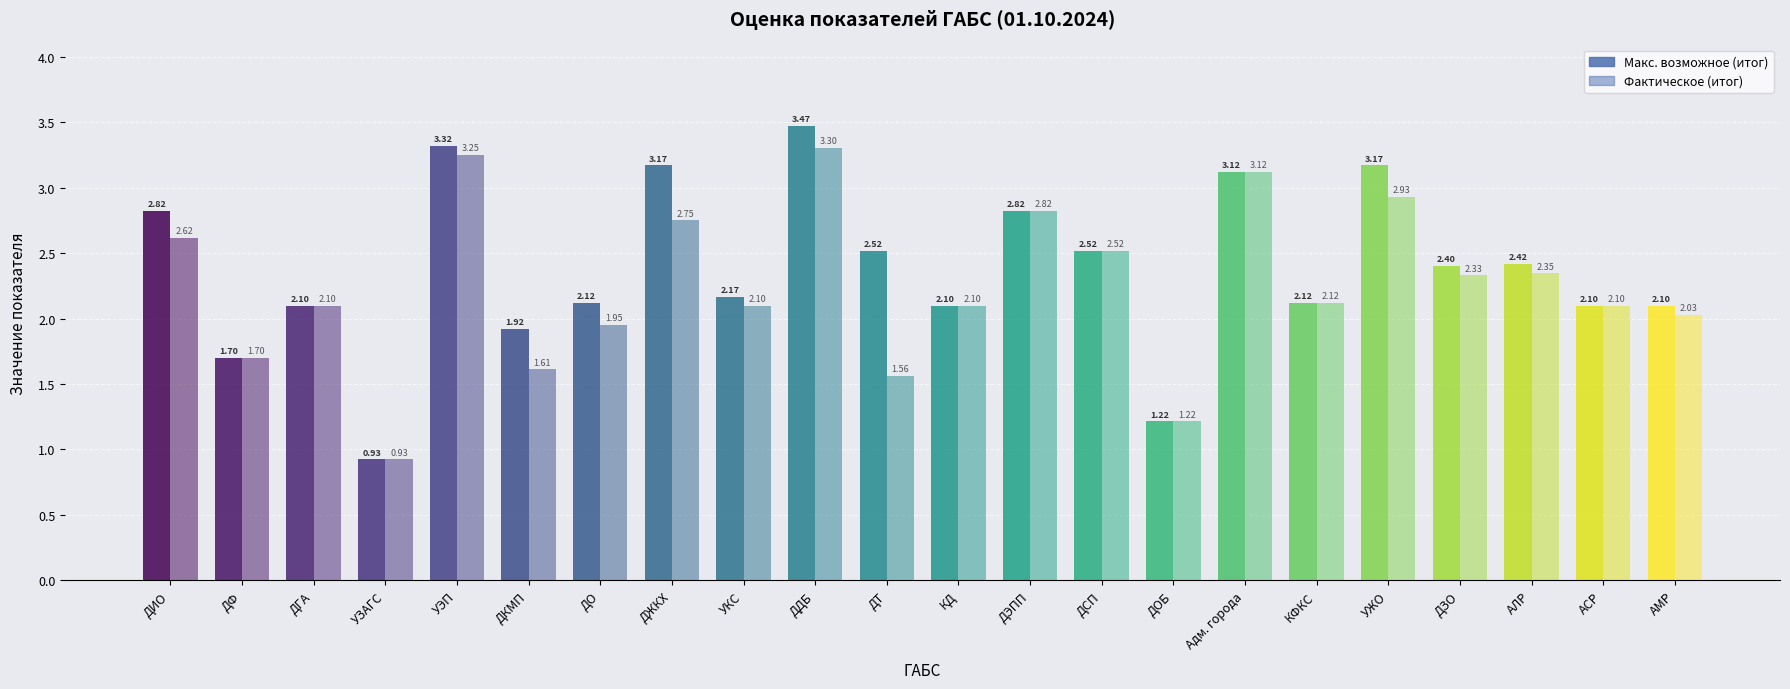

How many values in the Фактическое (итог) series exceed 2?

16